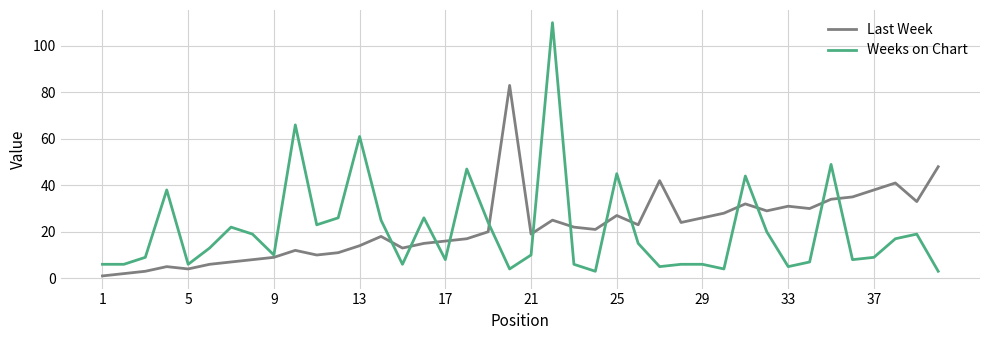

What is the maximum value shown in the chart?

110